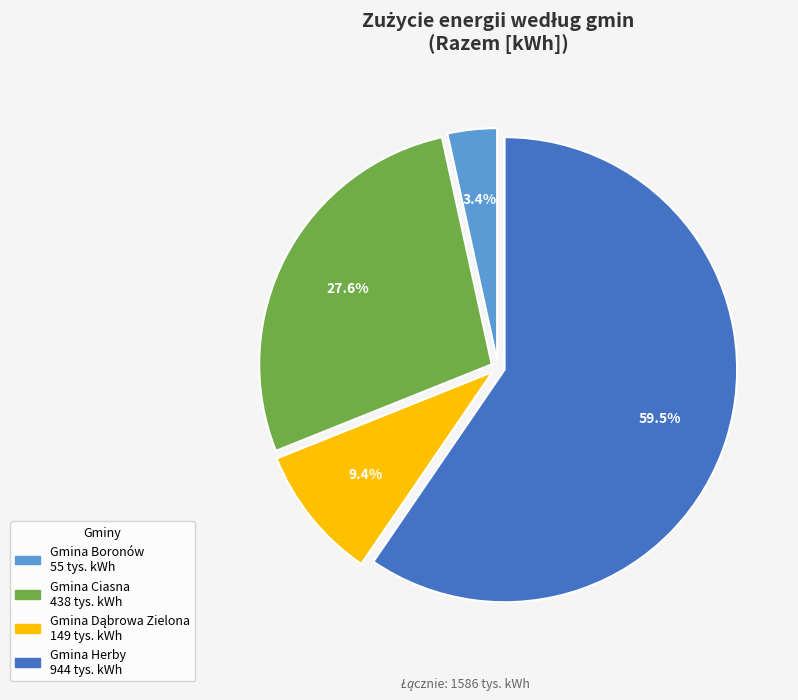

Does any single category account for the majority?

Yes